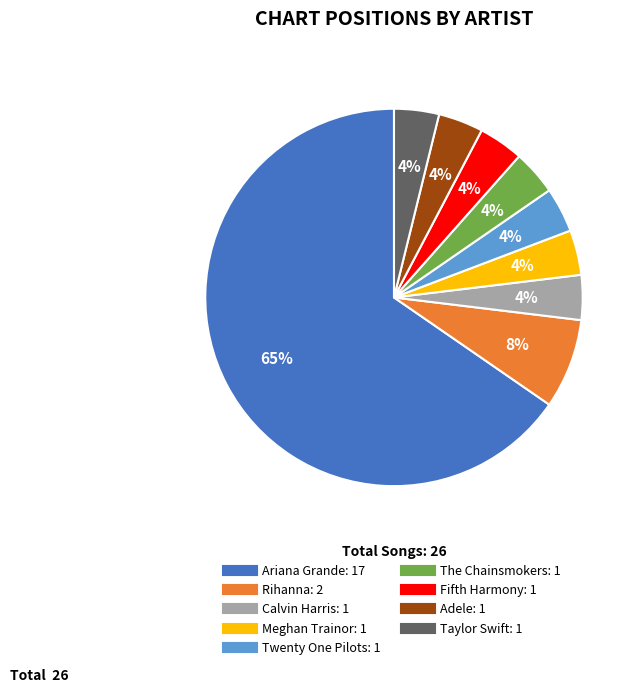

True or false: Twenty One Pilots accounts for 15% of the total.

False